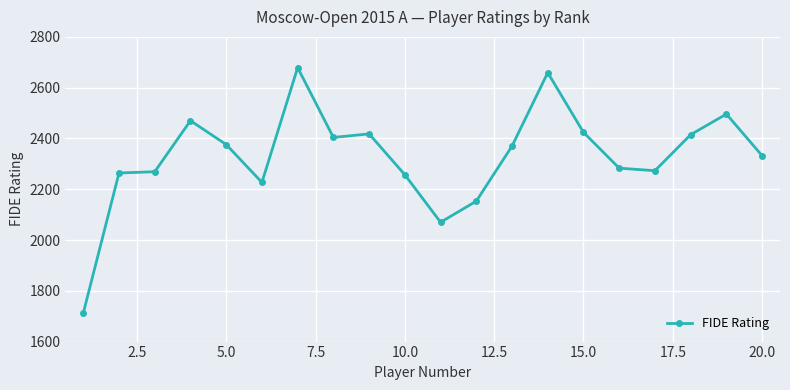

How many lines are shown in the chart?

1